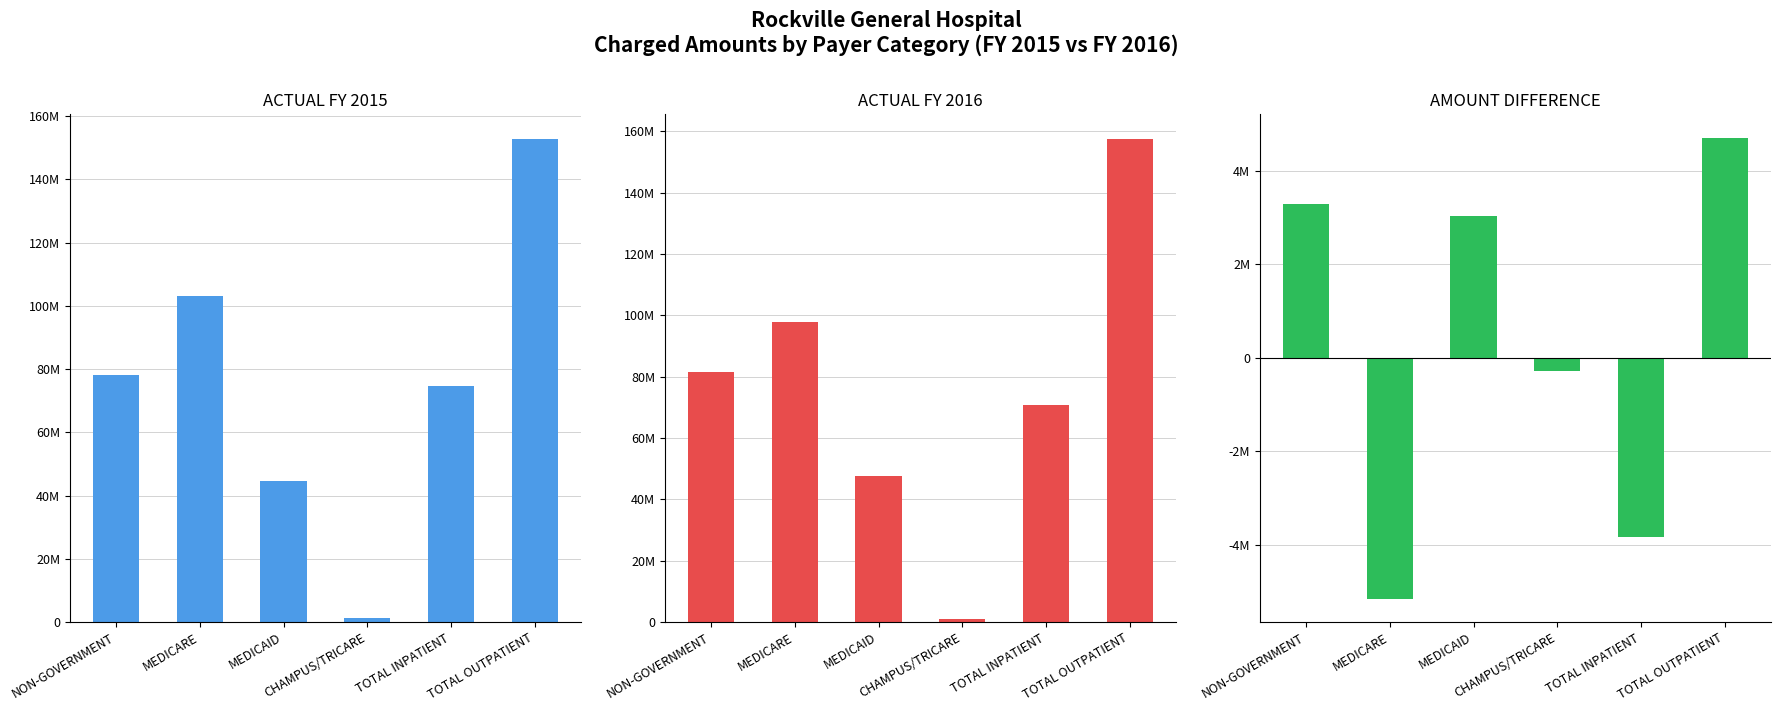

Reading left to right, extract all data points from this chart.

ACTUAL FY 2015: NON-GOVERNMENT=78292359	MEDICARE=103015833	MEDICAID=44749210	CHAMPUS/TRICARE=1439560	TOTAL INPATIENT=74614647	TOTAL OUTPATIENT=152882315
ACTUAL FY 2016: NON-GOVERNMENT=81572037	MEDICARE=97854326	MEDICAID=47774630	CHAMPUS/TRICARE=1164013	TOTAL INPATIENT=70772578	TOTAL OUTPATIENT=157592428
AMOUNT DIFFERENCE: NON-GOVERNMENT=3279678	MEDICARE=-5161507	MEDICAID=3025420	CHAMPUS/TRICARE=-275547	TOTAL INPATIENT=-3842069	TOTAL OUTPATIENT=4710113